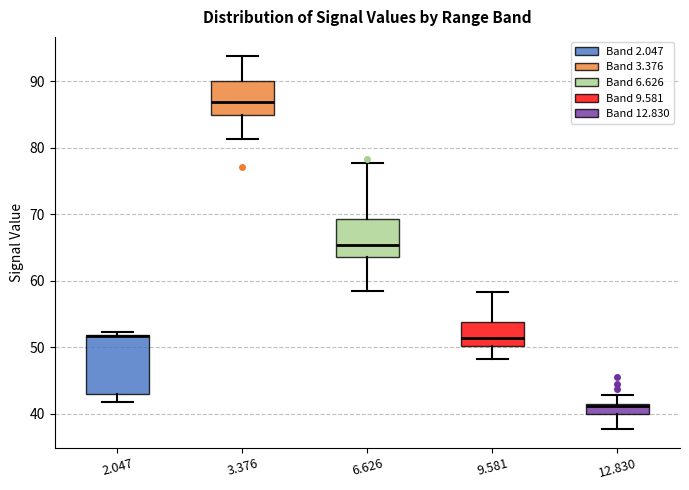

Comparing the boxes themselves (not the whiskers), which one is the tallest?

2.047